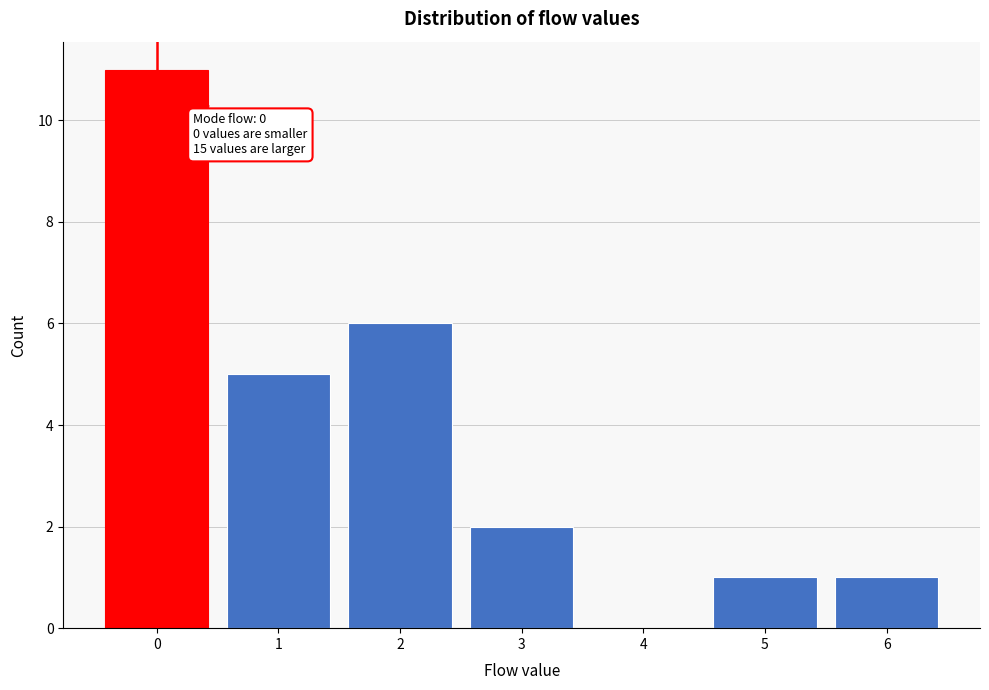

Reading left to right, extract all data points from this chart.

0=11	1=5	2=6	3=2	4=0	5=1	6=1